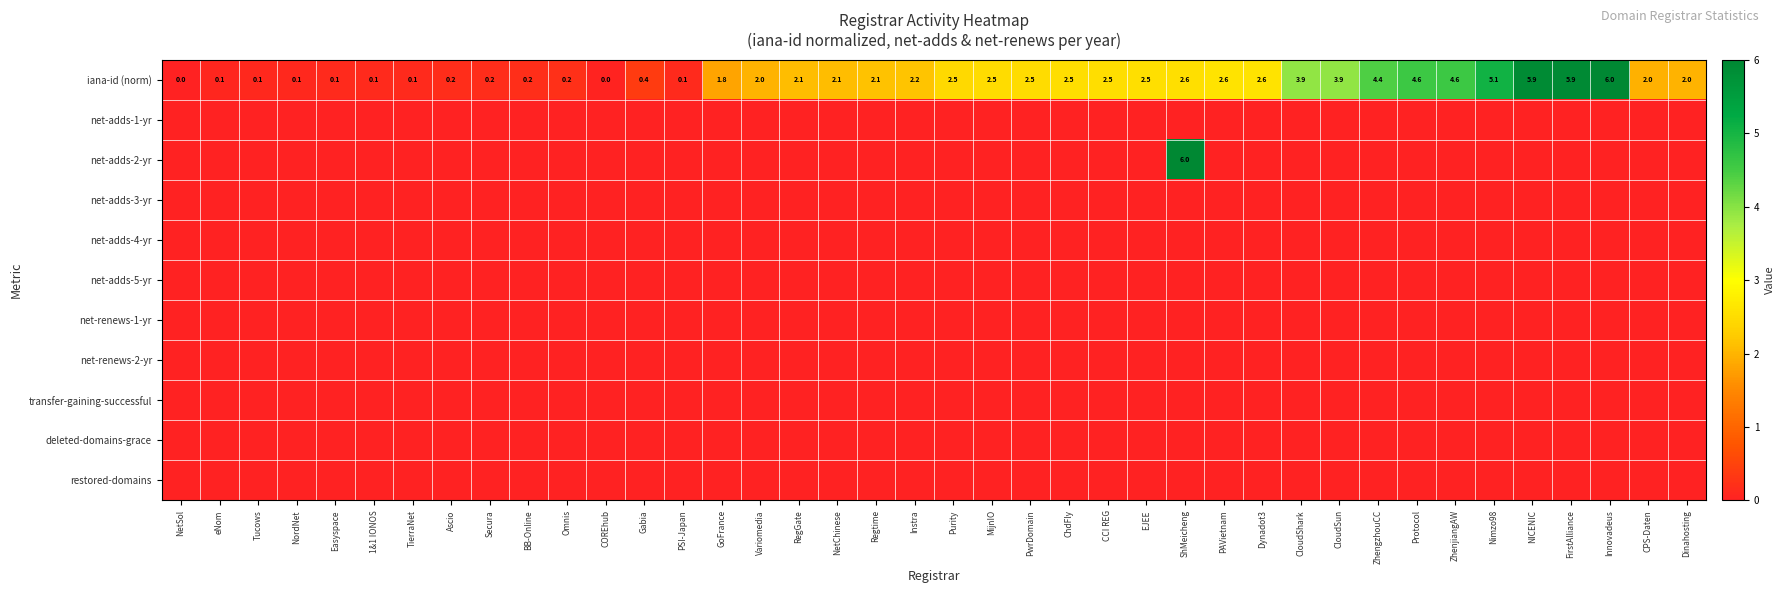

Which has a higher value, 1&1 IONOS or Instra?

Instra